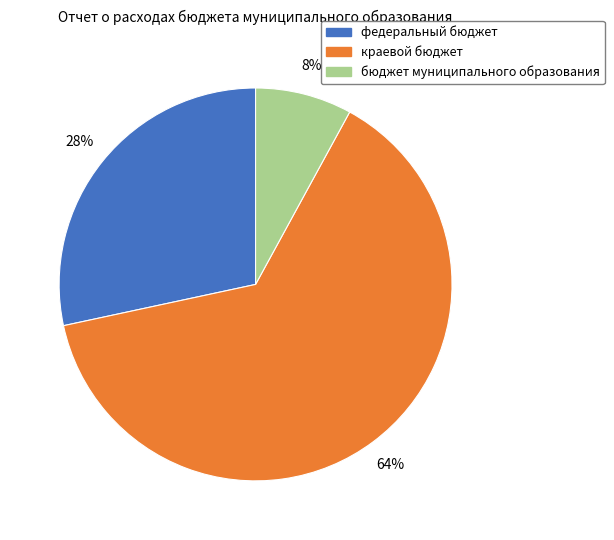

Between бюджет муниципального образования and краевой бюджет, which is larger?

краевой бюджет